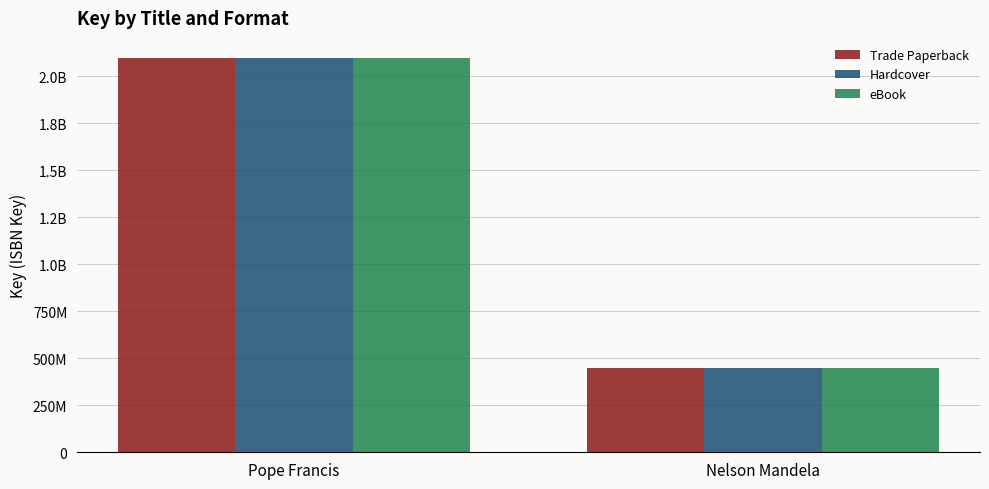

Are the bars horizontal?

No